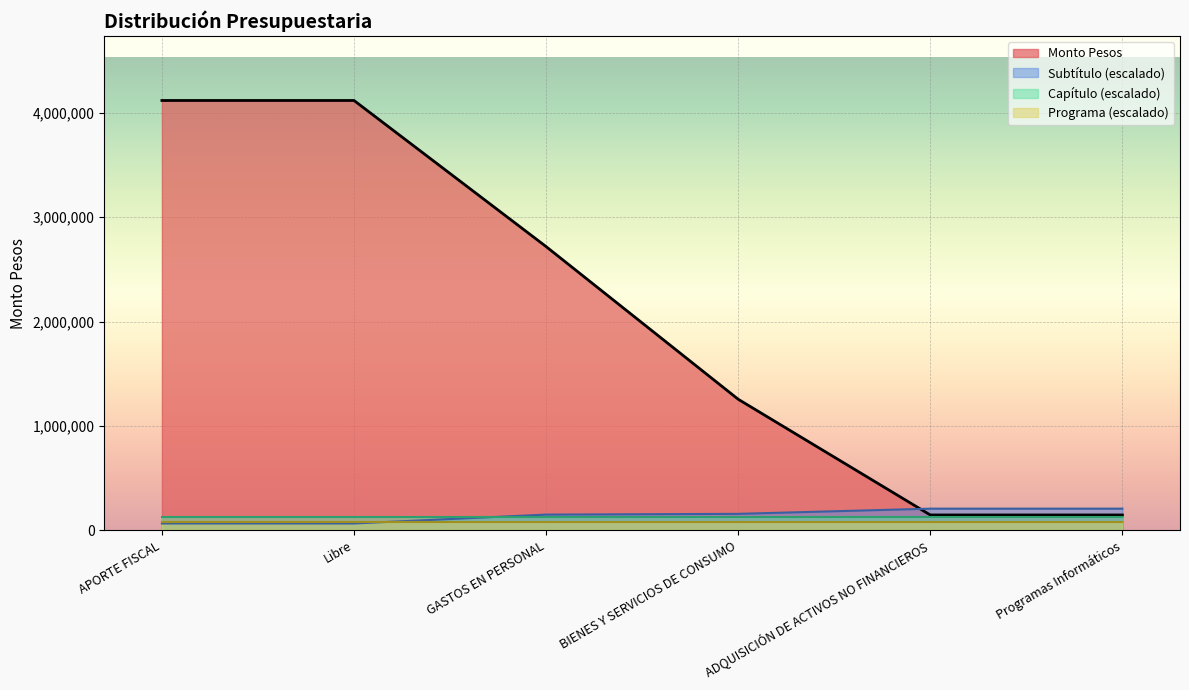

How many series are shown in this chart?

4